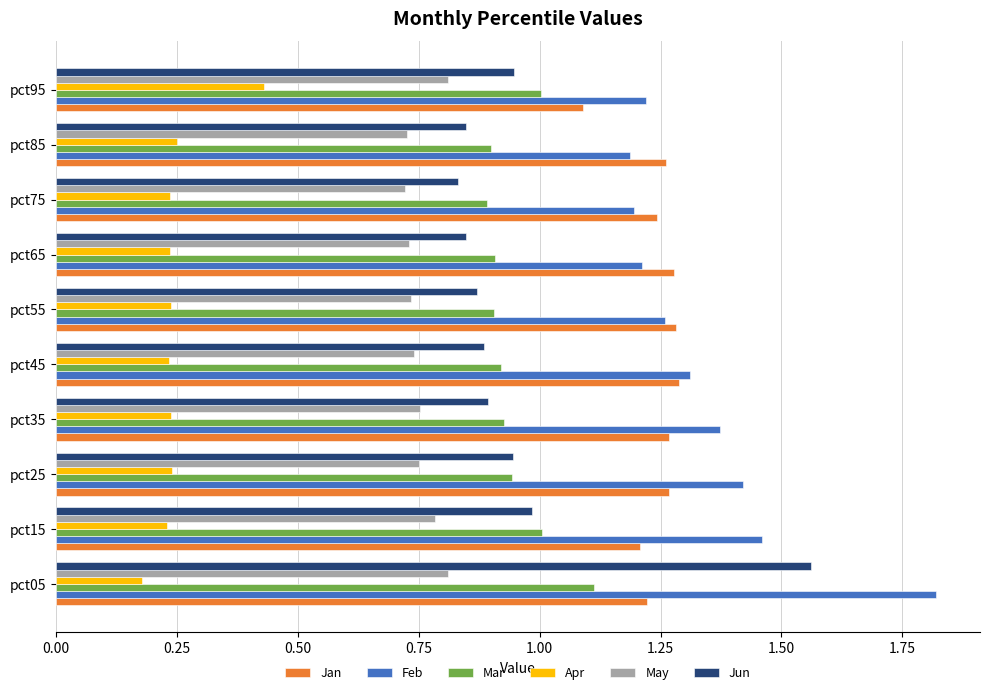

At which label does Apr reach its minimum?

pct05